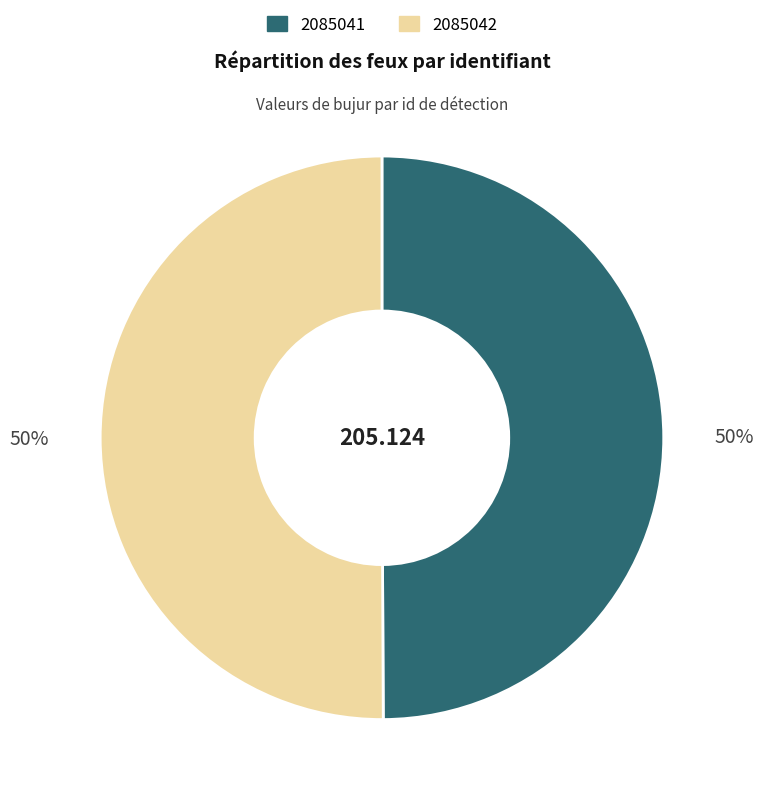

True or false: 2085041 accounts for 50% of the total.

True